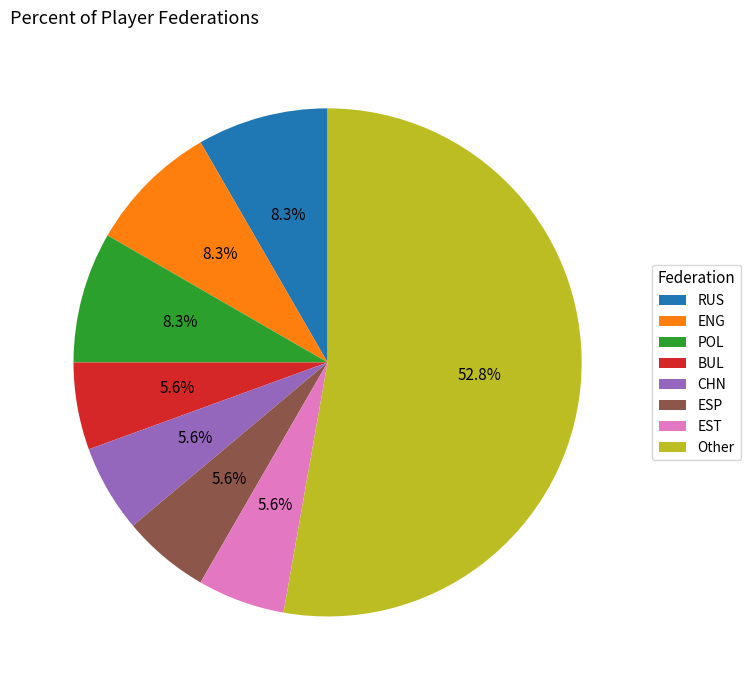

What percentage do CHN and POL together represent?

13.9%